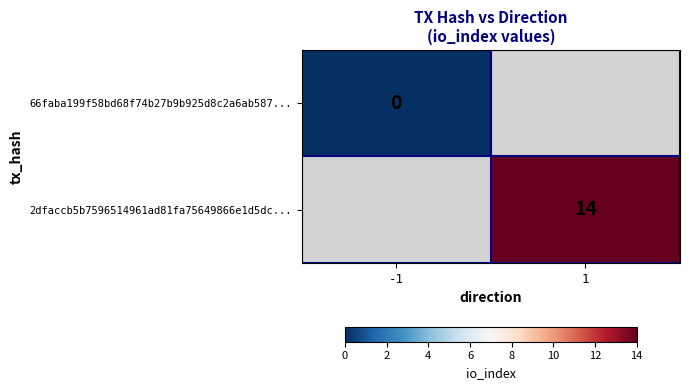

Is it true that 2dfaccb5b7596514961ad81fa75649866e1d5dc... equals 24 at 1?

False